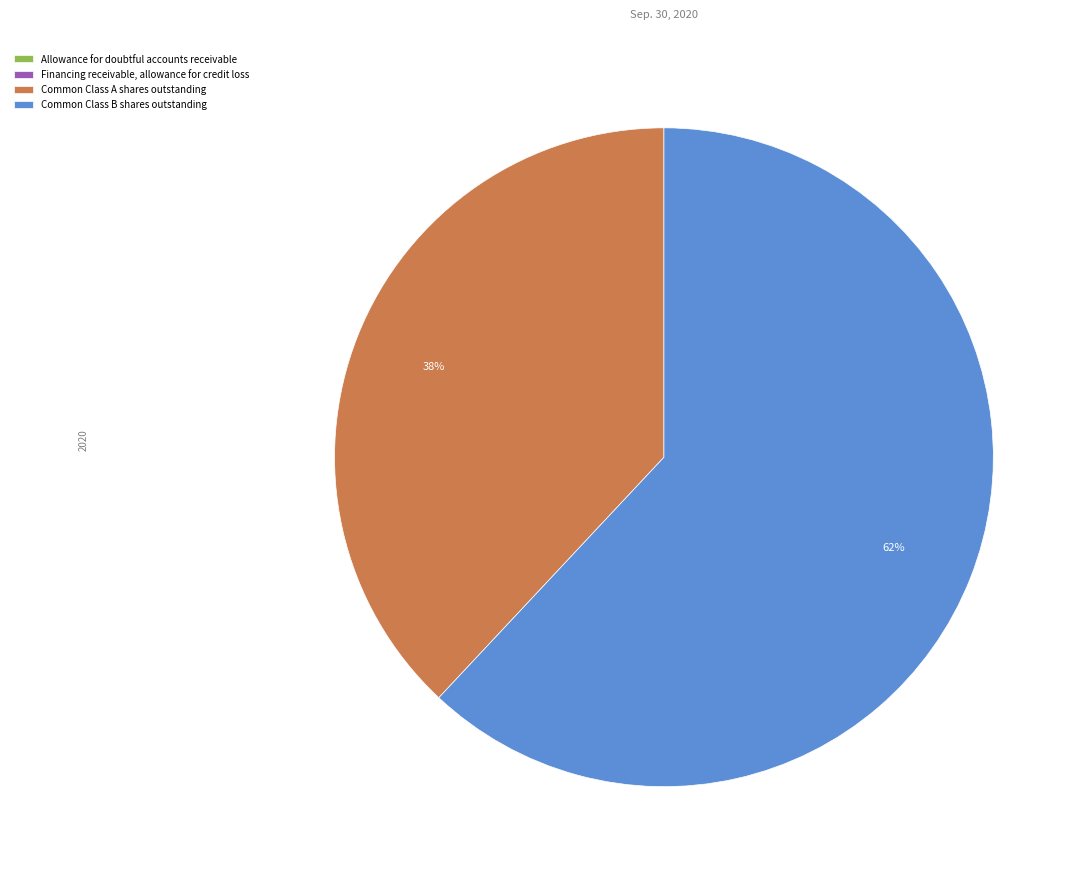

To the nearest percent, what is the difference between the largest and smallest slice percentages?

62%